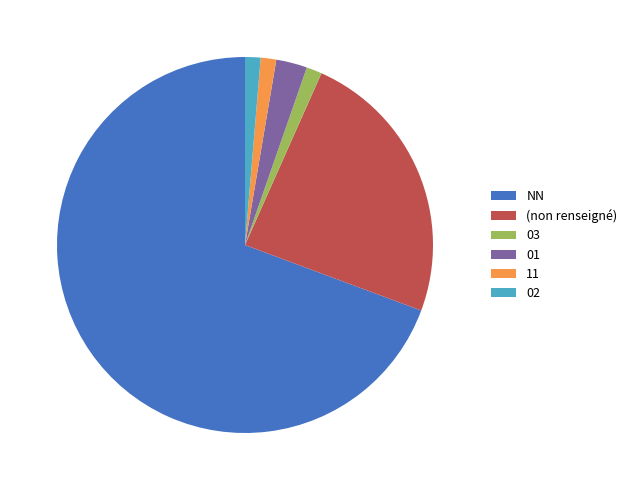

How many segments does this pie chart have?

6